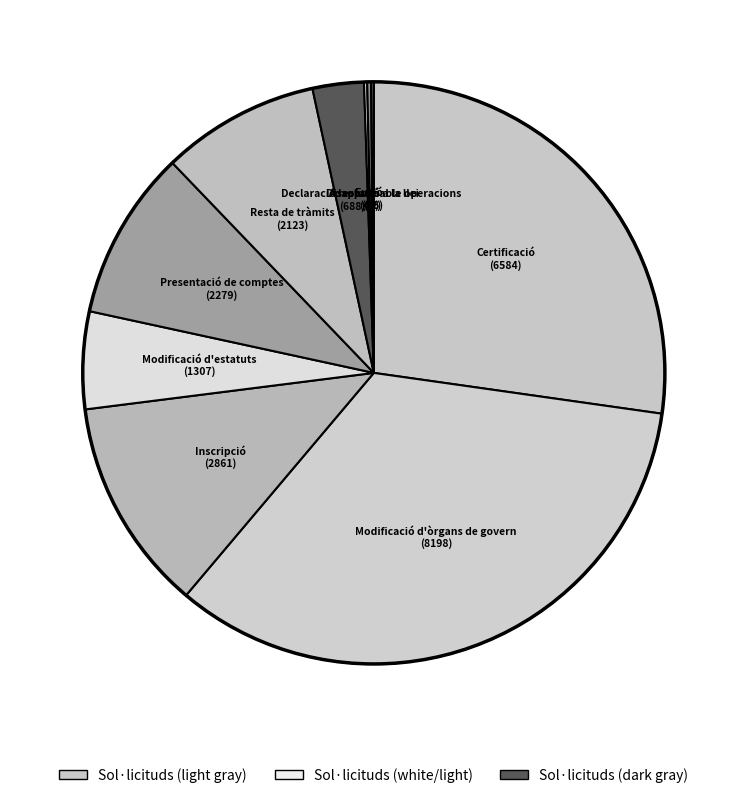

Which category has the biggest portion of the pie?

Modificació d'òrgans de govern